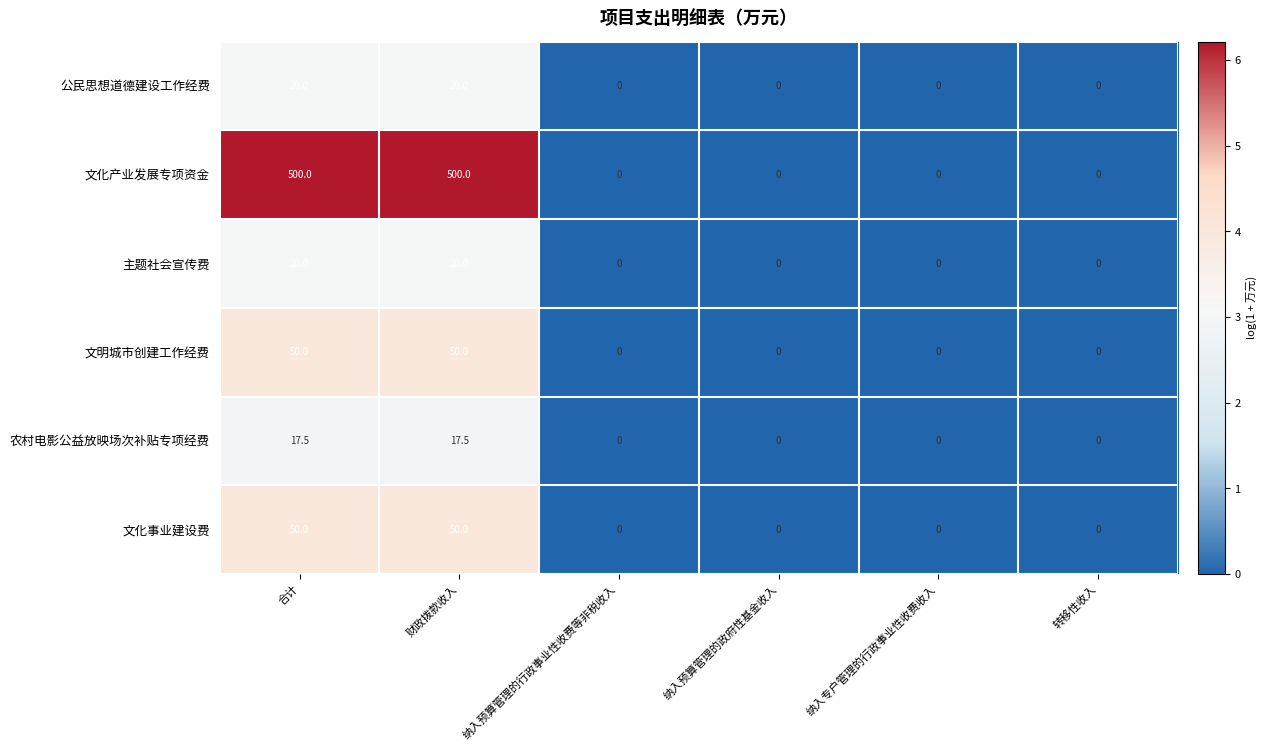

What is the total value across all series at 合计?

657.5